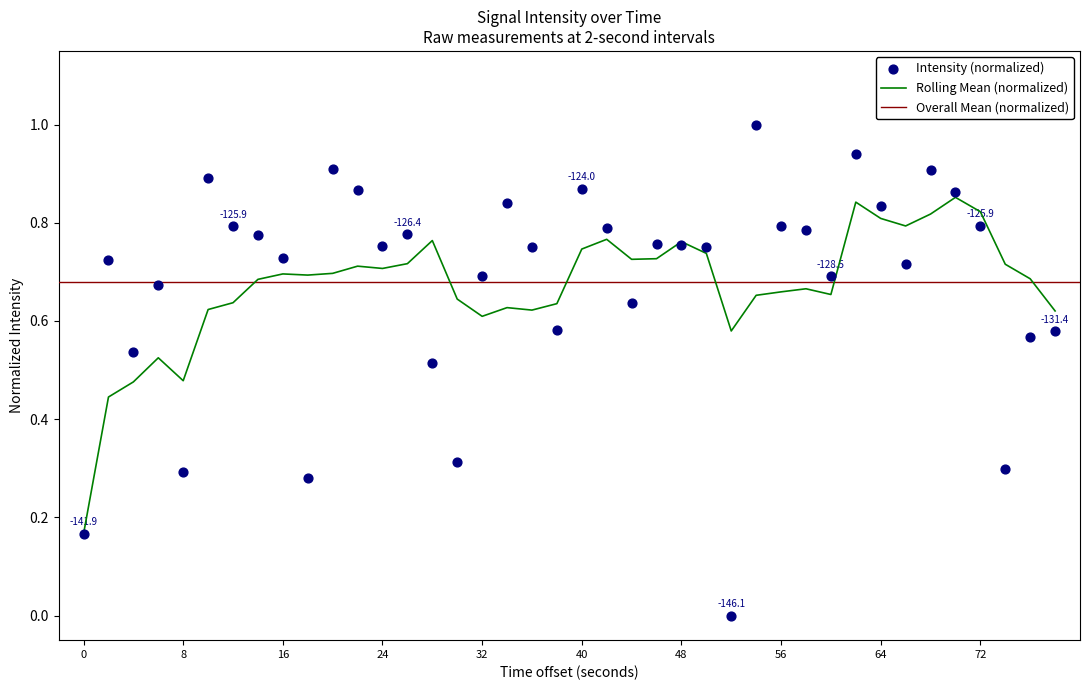

What is the change in value from 10 to 17?

-0.1